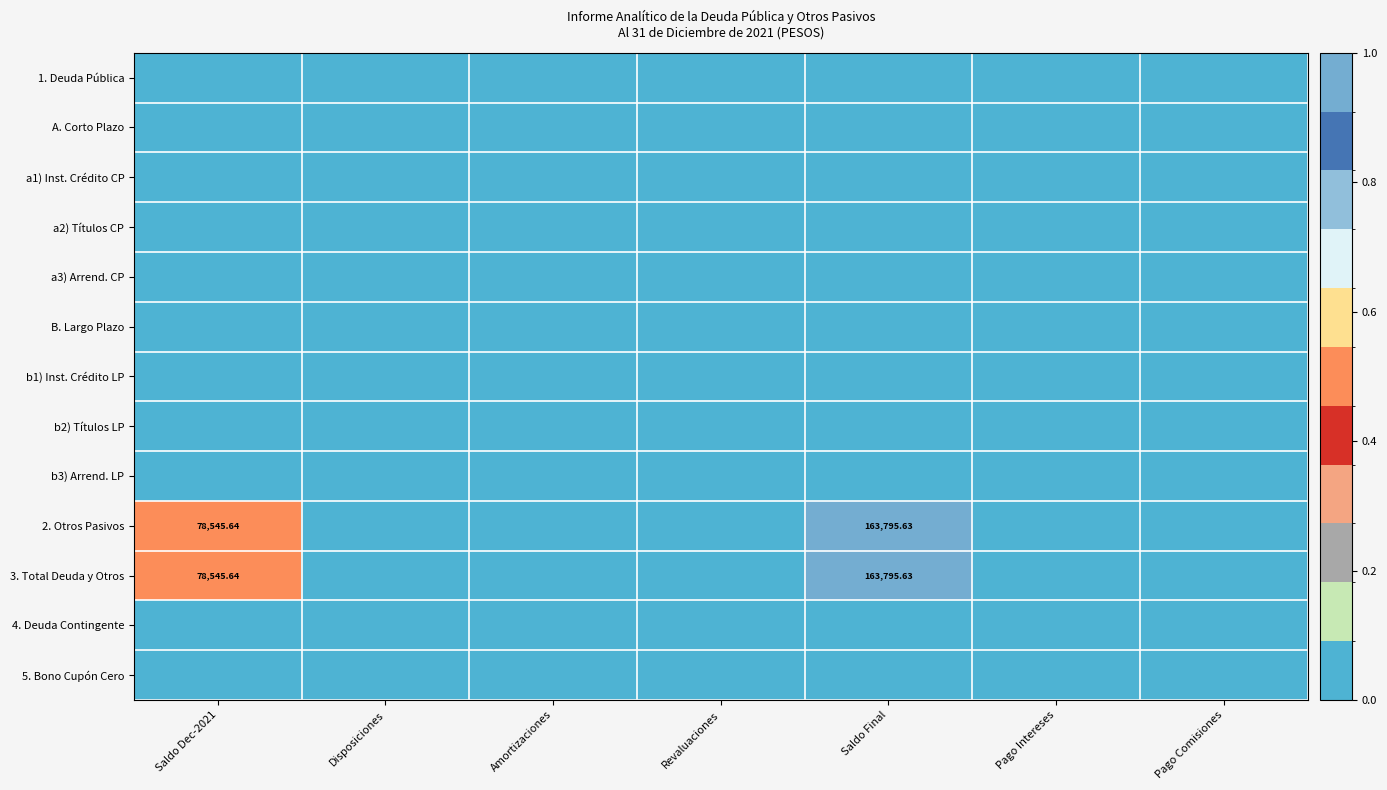

Which series has the widest spread of values?

2. Otros Pasivos